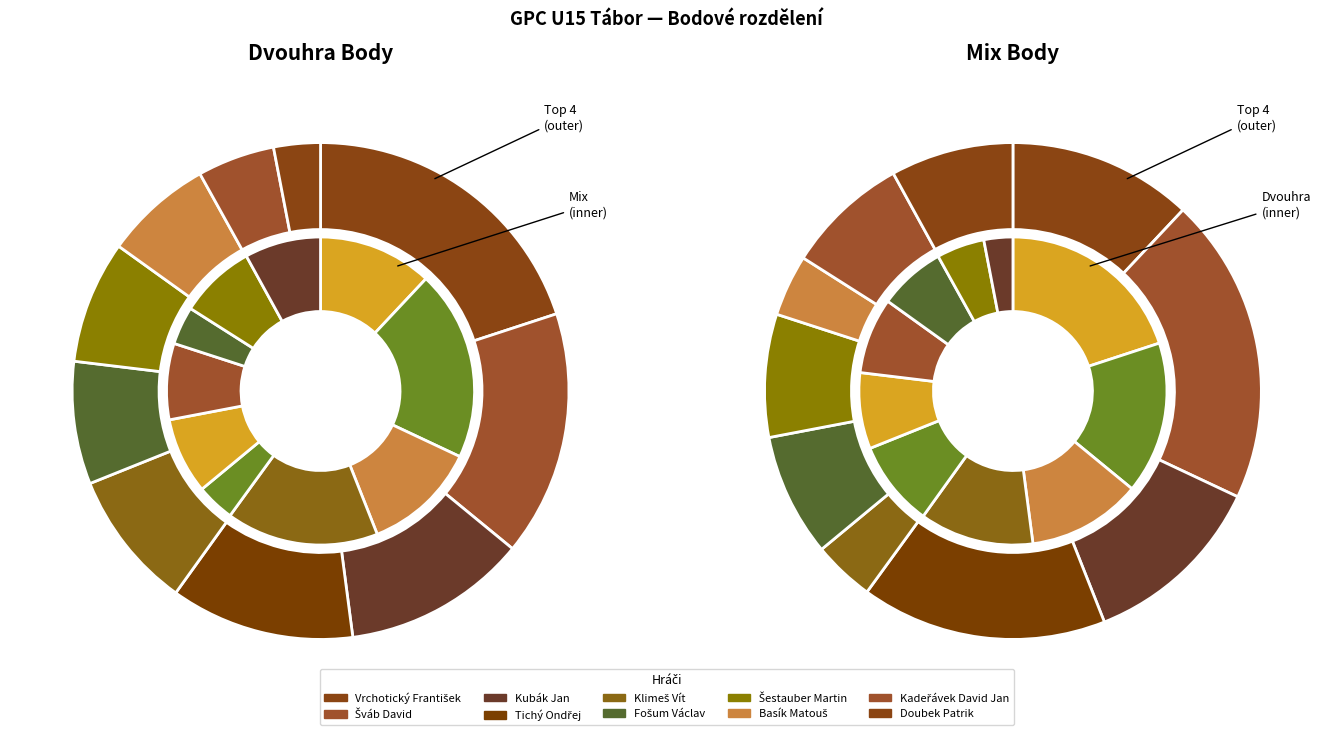

What percentage is the 8 slice, to the nearest percent?

5%